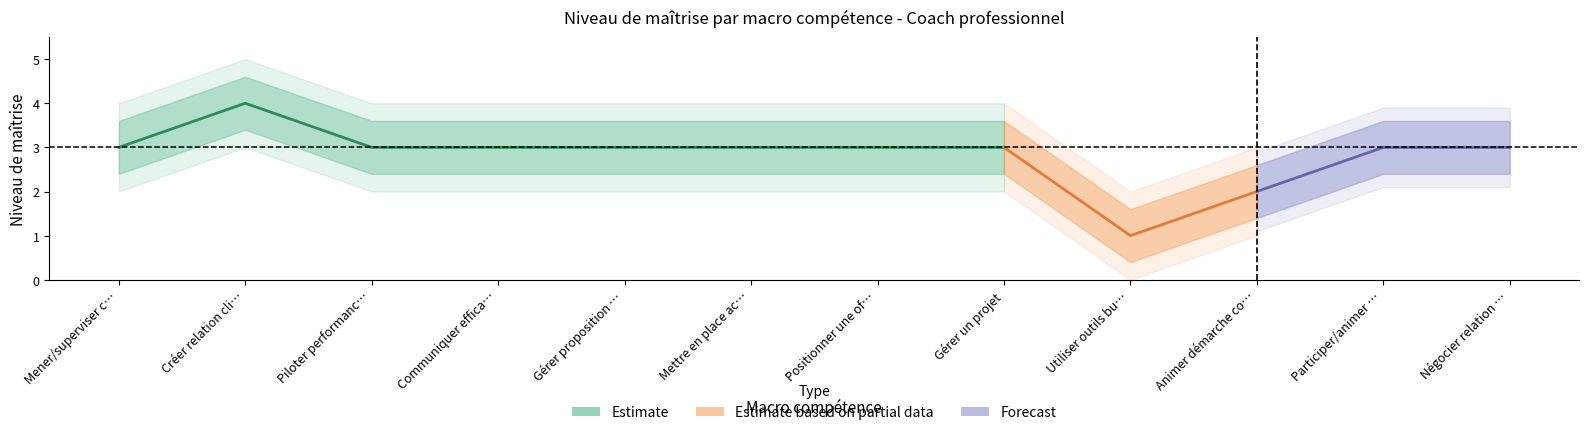

True or false: upper_band and lower_band cross at least once.

False